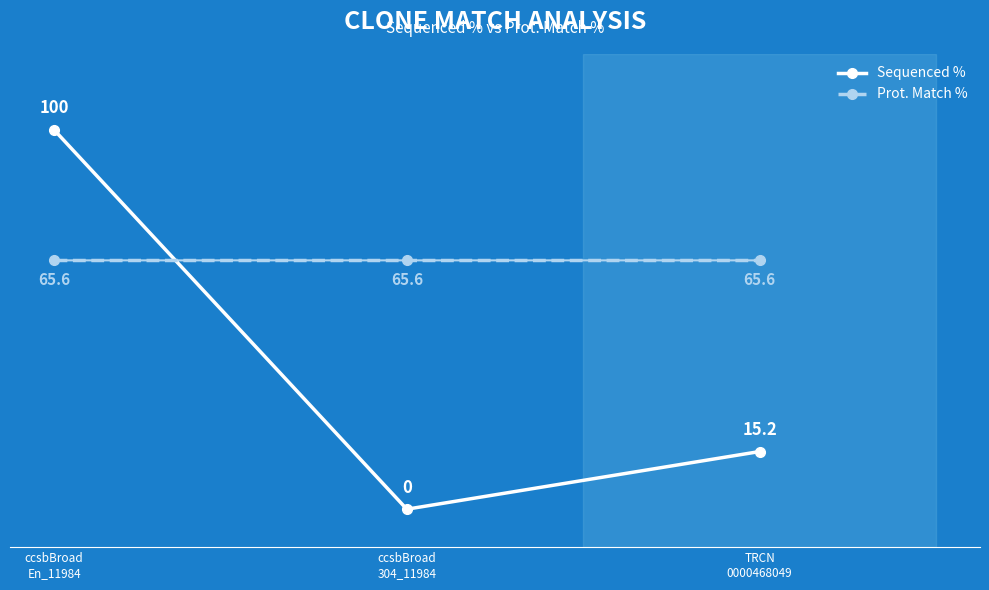

What is the difference between the second highest and minimum values in the Sequenced % series?

15.2